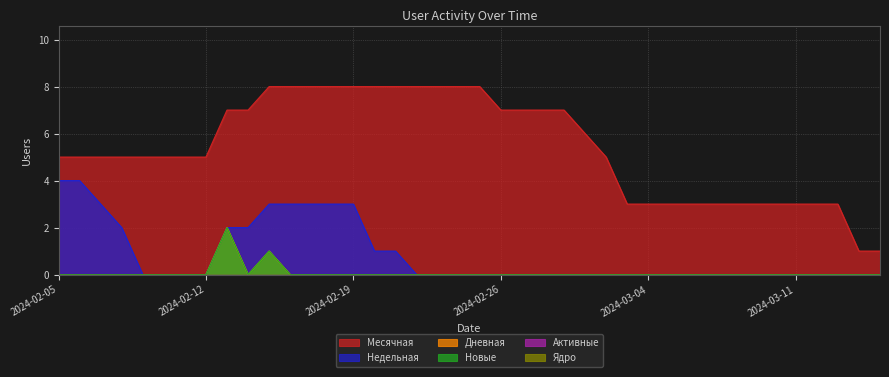

How many interior local peaks does the Новые series have?

2